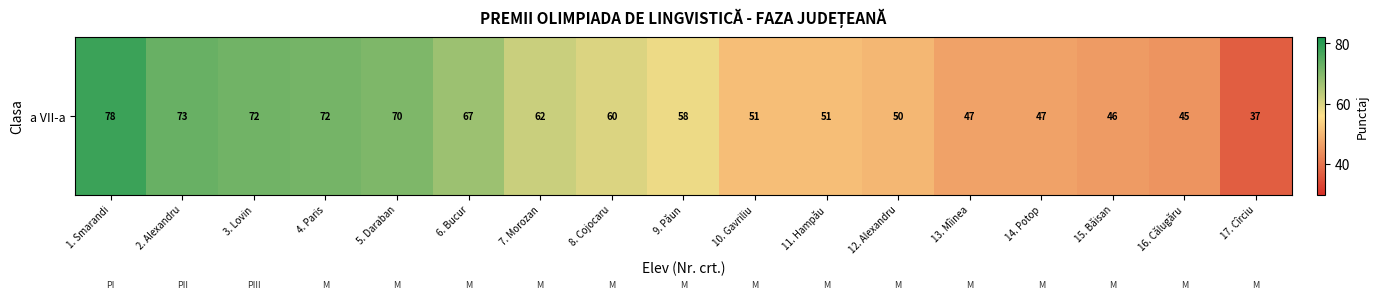

Is it true that the value at 7. Morozan is 28.5?

False